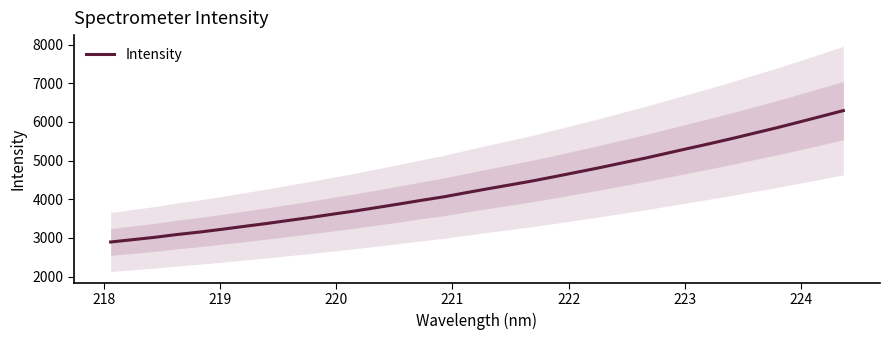

How many lines are shown in the chart?

1